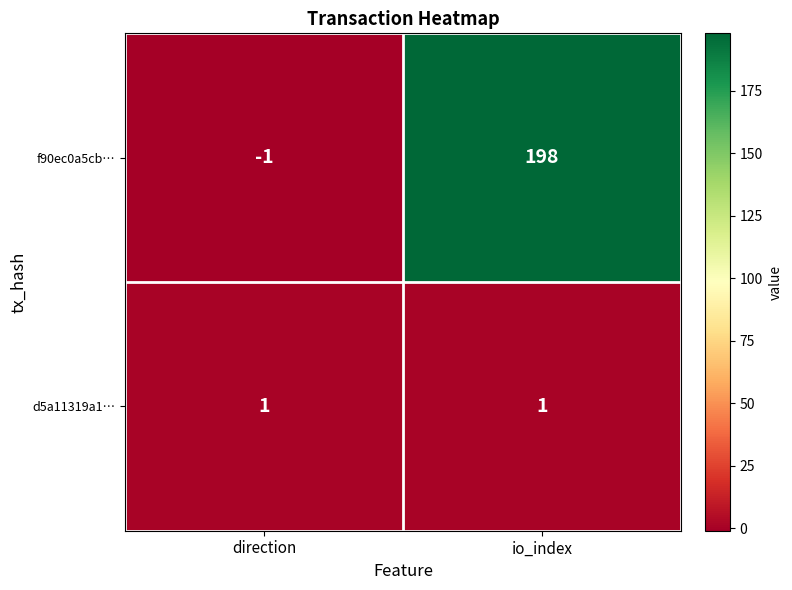

At direction, list the series in order from smallest to largest.

f90ec0a5cb…, d5a11319a1…